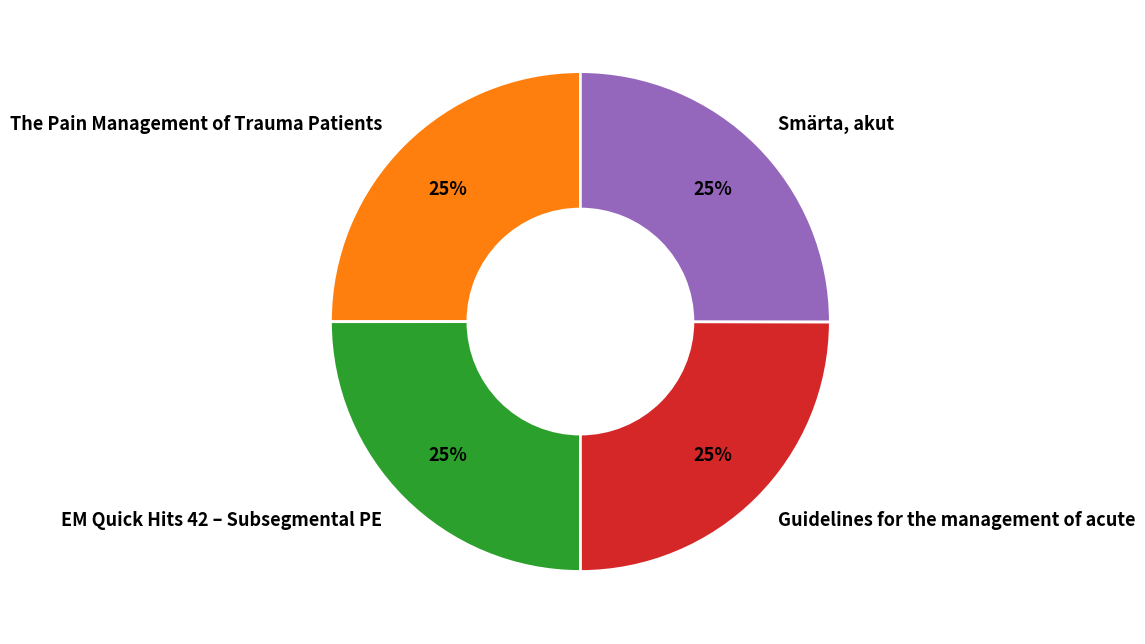

True or false: EM Quick Hits 42 – Subsegmental PE accounts for 25% of the total.

True